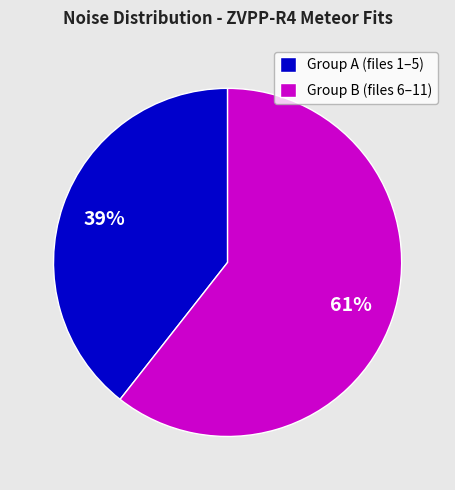

Rank the categories by value from highest to lowest.

Group B (files 6–11), Group A (files 1–5)